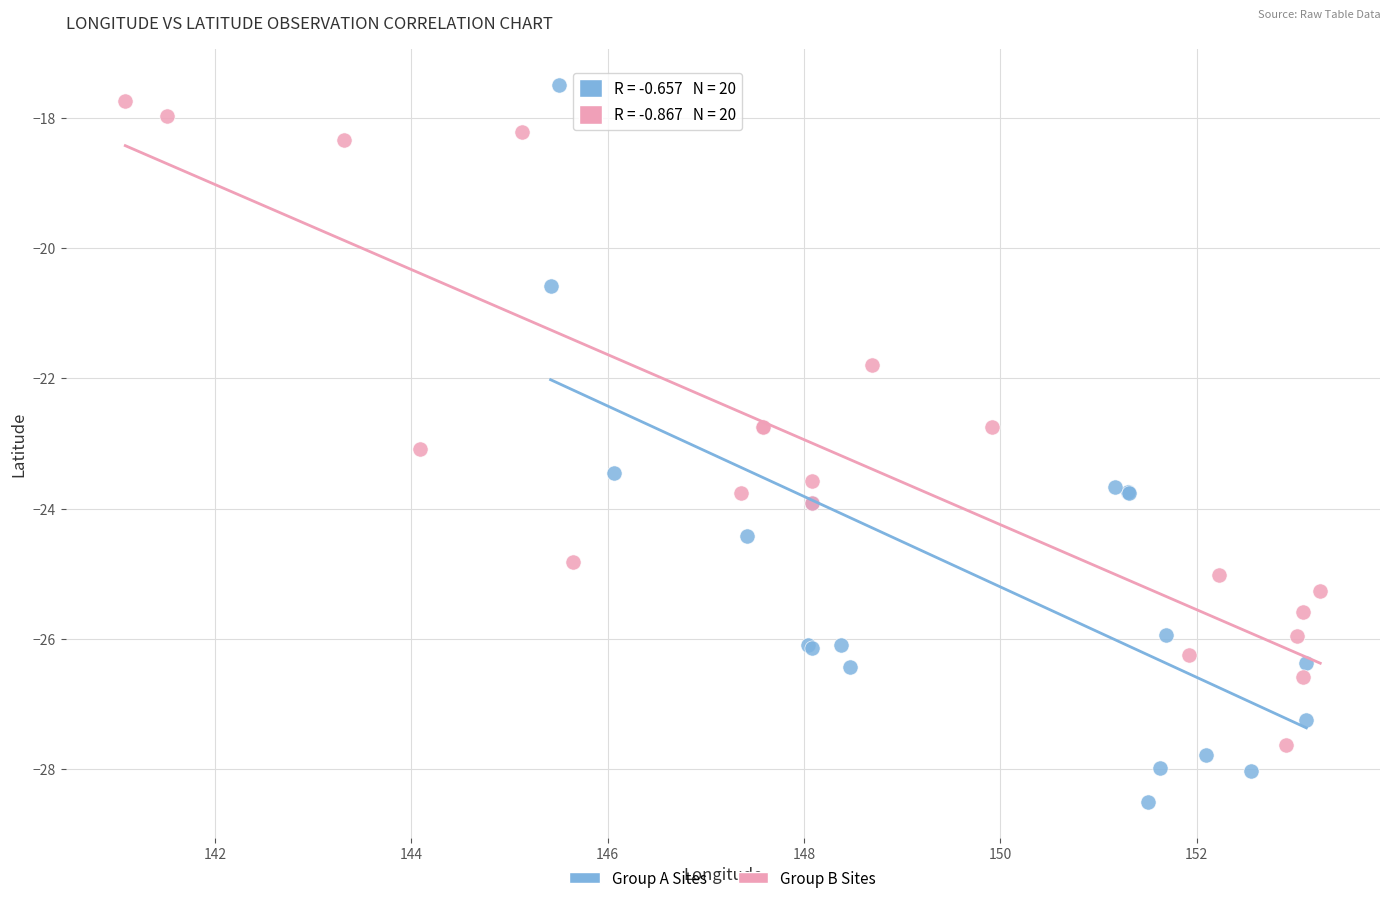

Which series has the largest Y range (max minus min)?

Group A Sites